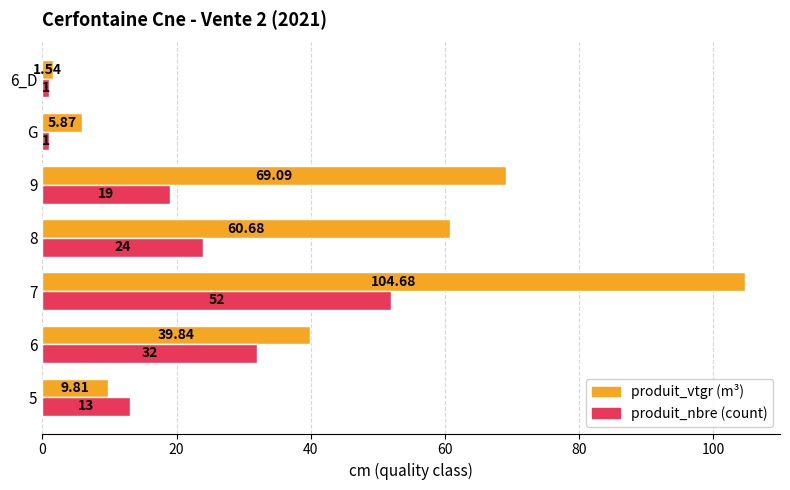

At which category is the sum across all series the highest?

7